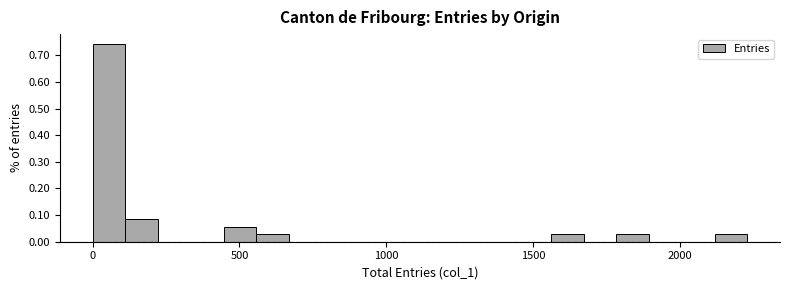

Around what value on the x-axis is the tallest bar? Give the approximate position of its centre, as read against the axis.

50